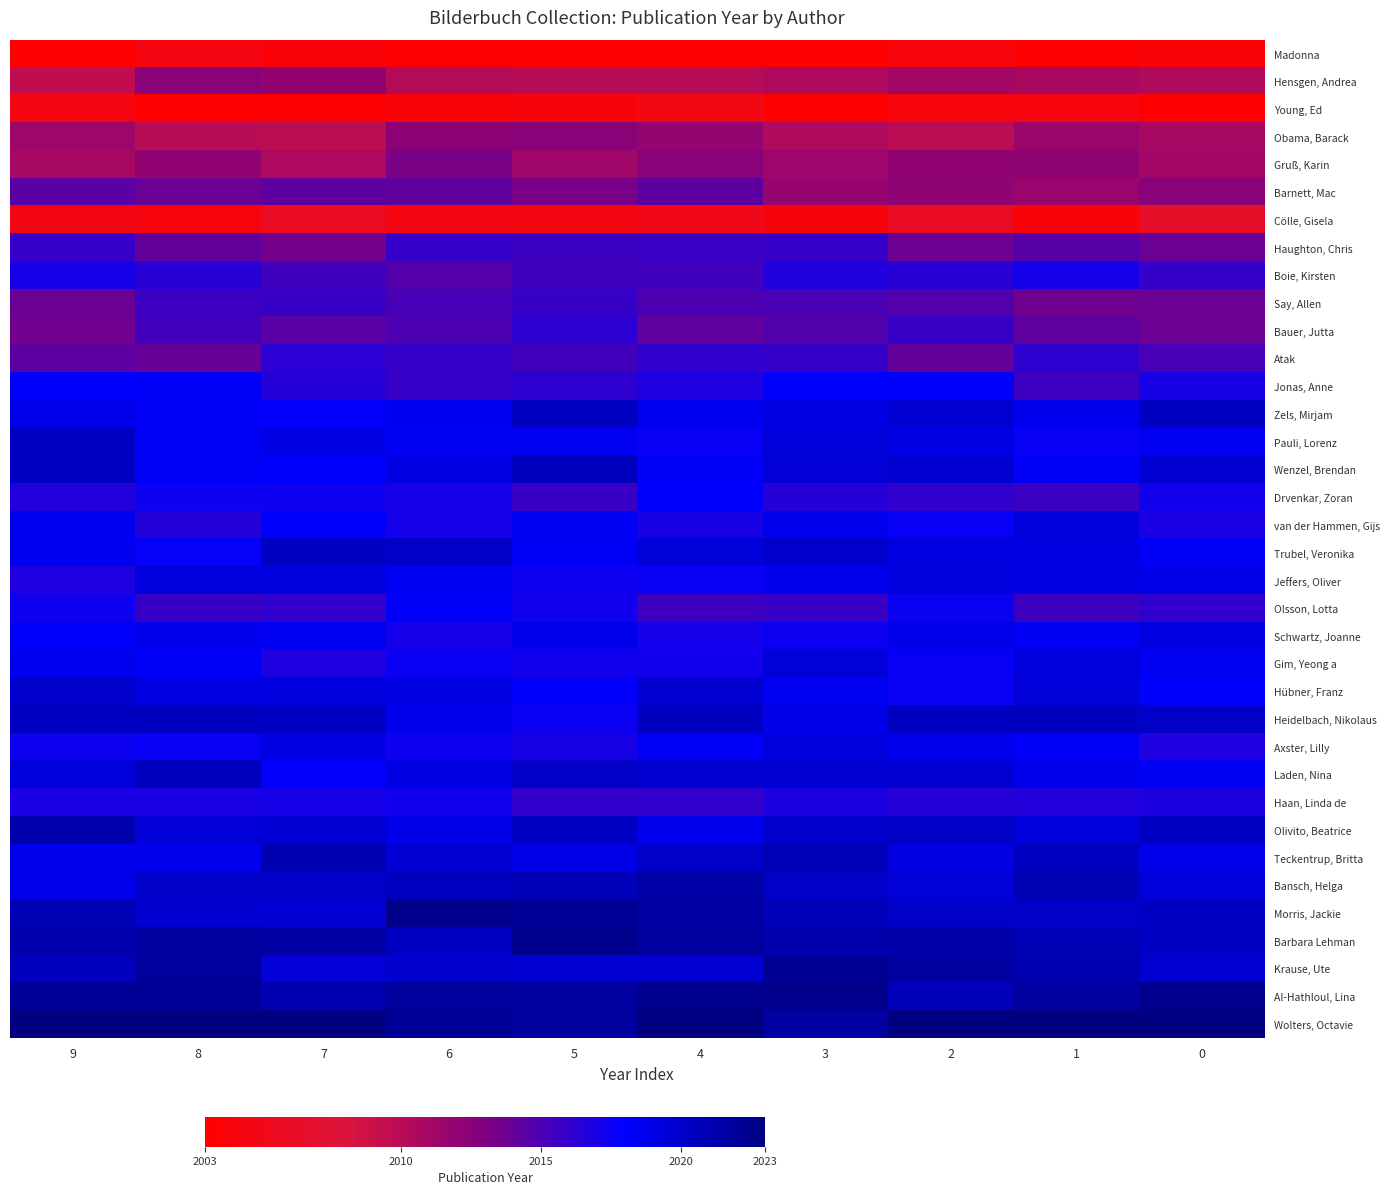

At which category does the chart reach its peak across all series?

1